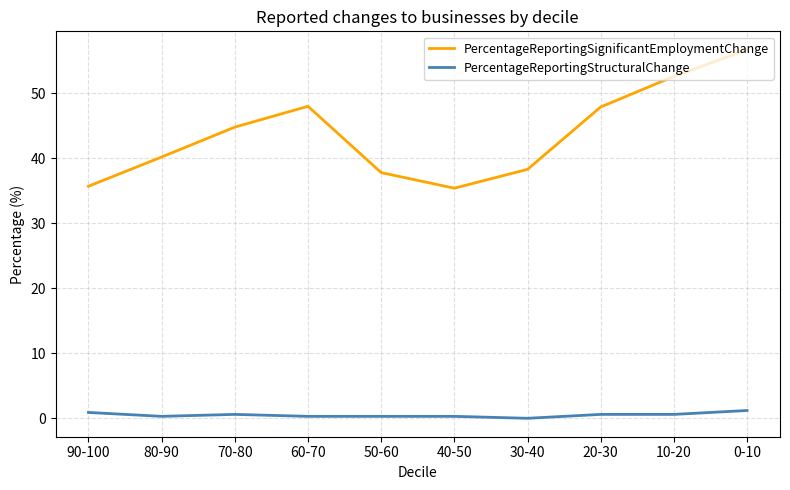

Rank the series by their average value, from lowest to highest.

PercentageReportingStructuralChange, PercentageReportingSignificantEmploymentChange